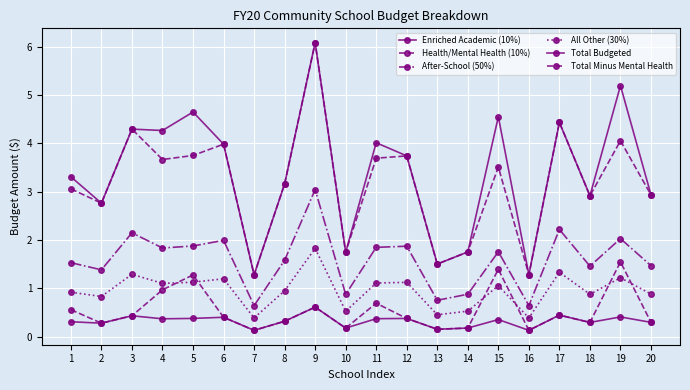

True or false: Health/Mental Health (10%) and Total Budgeted intersect in this chart.

False